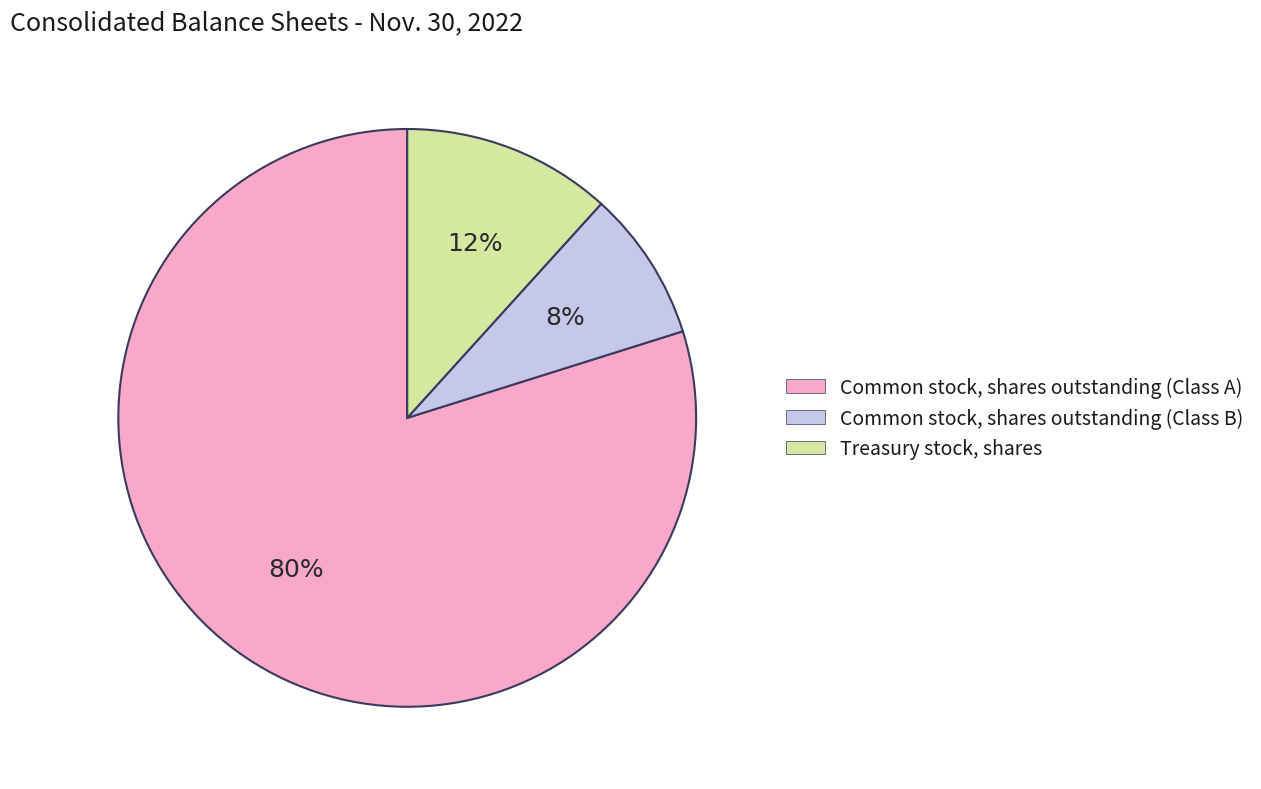

Do Treasury stock, shares and Common stock, shares outstanding (Class B) together represent more than half of the pie?

No